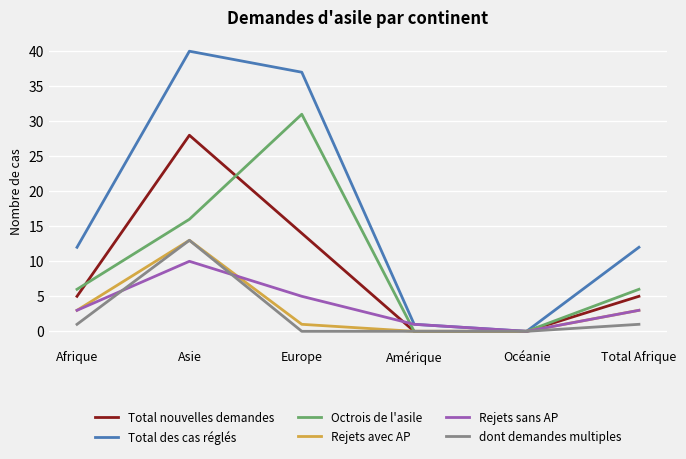

True or false: Rejets avec AP has a value of 13 at Asie.

True